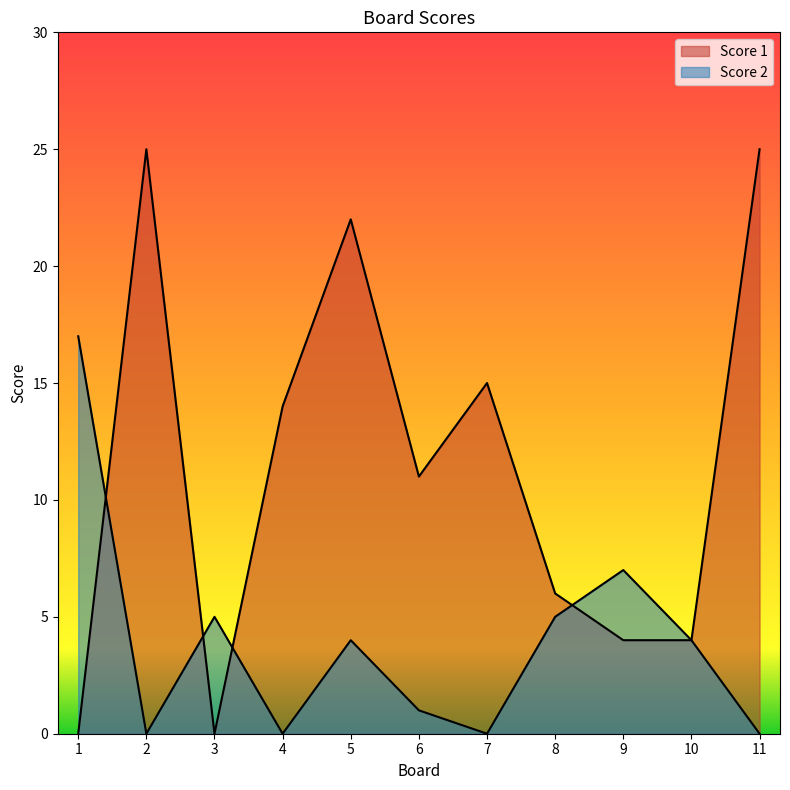

Is the value of Score 2 at 5 greater than the value of Score 1 at 10?

No